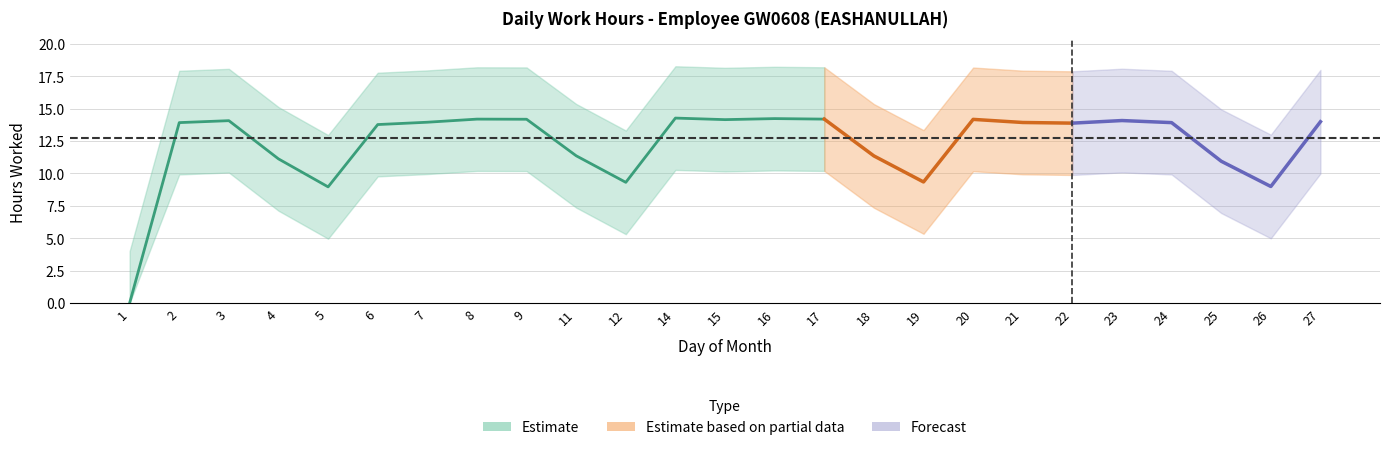

The chart shows a value of 13.9 at 2. True or false?

True